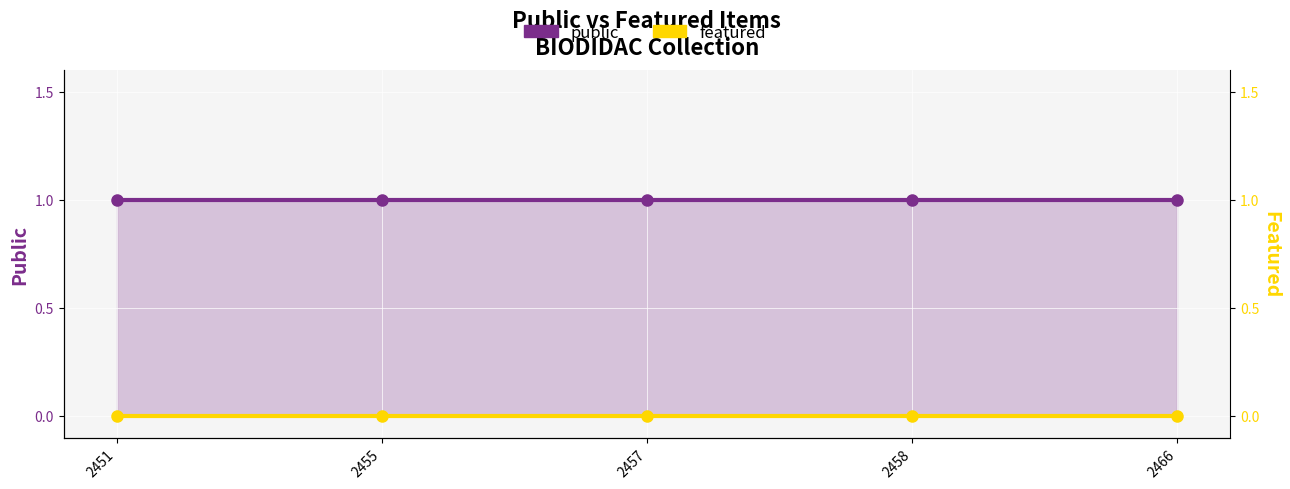

Which series has the largest total across all categories?

public